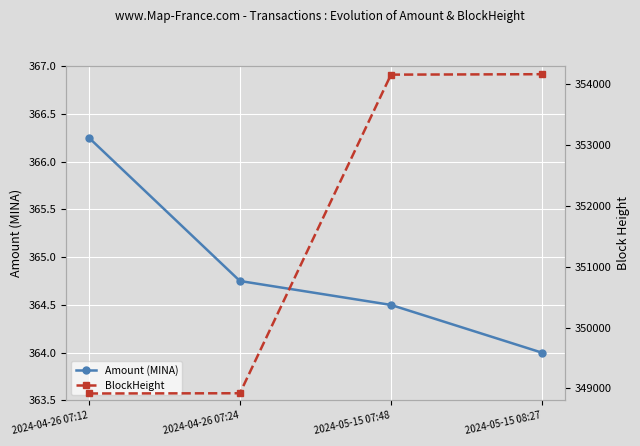

Reading left to right, transcribe all the data shown in this chart.

Amount (MINA): 366.3	364.8	364.5	364.0
BlockHeight: 348915.0	348919.0	354158.0	354165.0